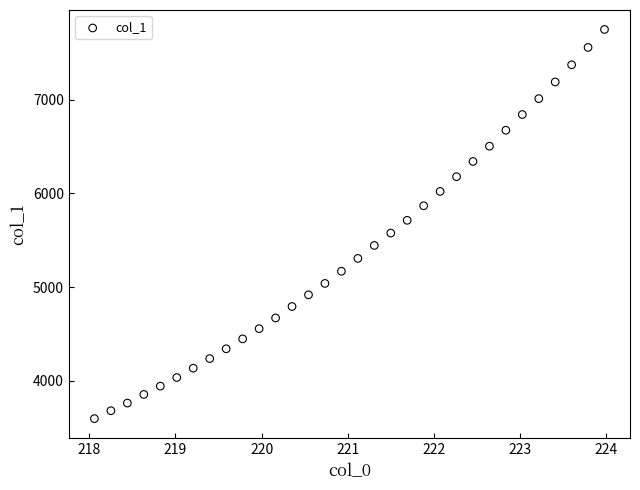

What is the range of X values (max minus min)?

5.9